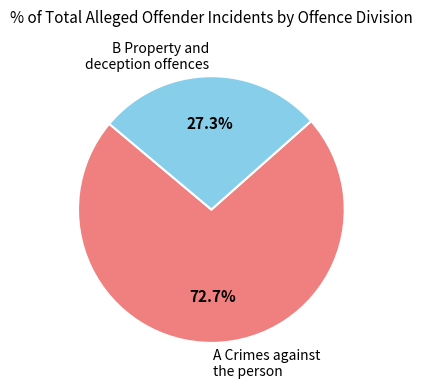

How many segments does this pie chart have?

2